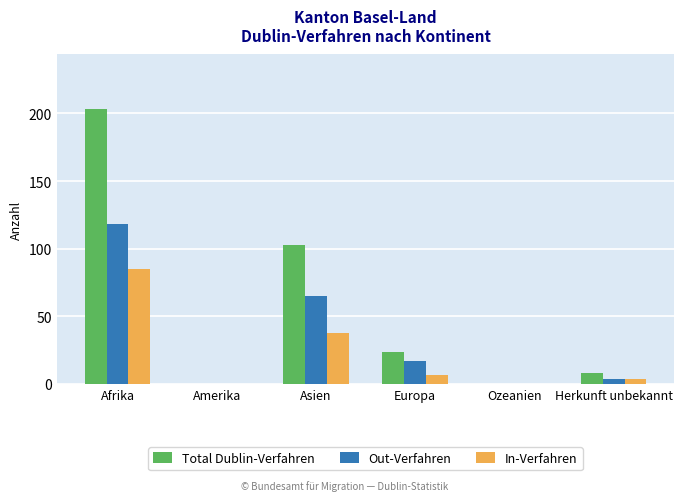

Reading left to right, transcribe all the data shown in this chart.

Total Dublin-Verfahren: 203	0	103	24	0	8
Out-Verfahren: 118	0	65	17	0	4
In-Verfahren: 85	0	38	7	0	4